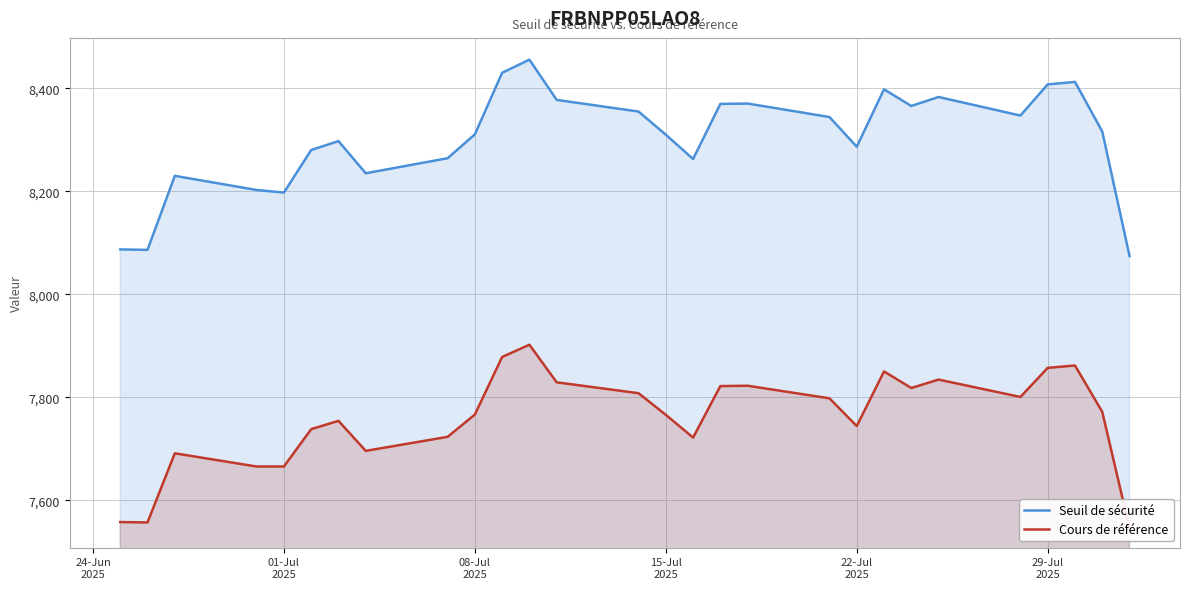

What is the maximum value for Seuil de sécurité?

8455.4